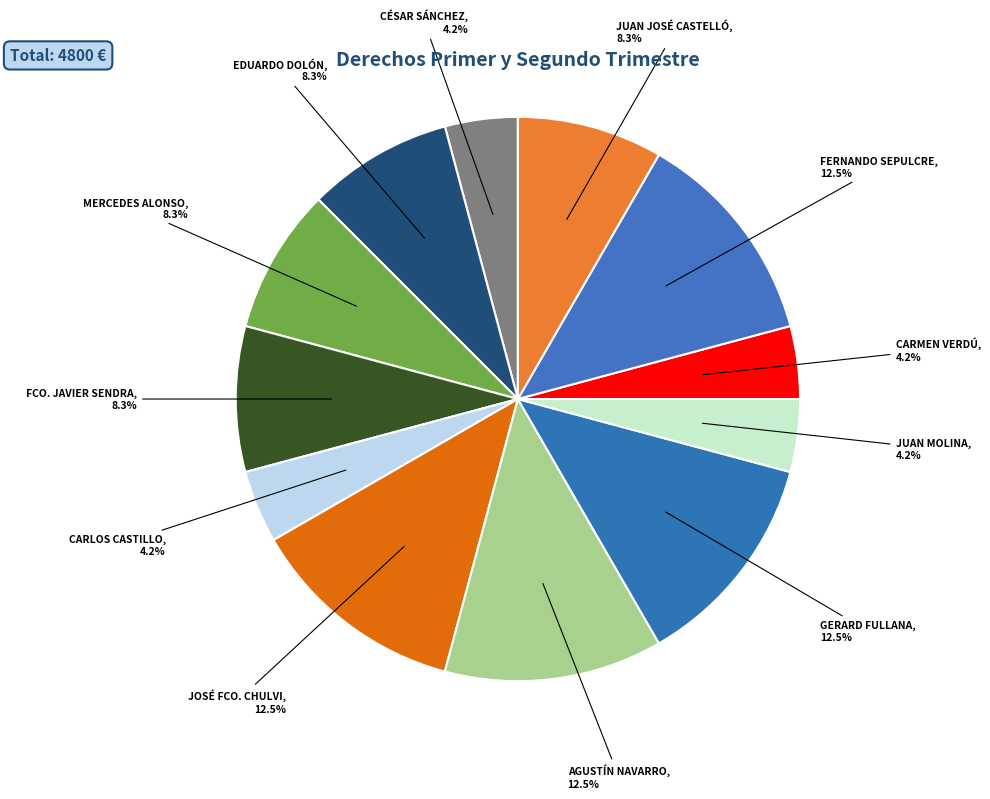

Count the number of slices in the pie.

12